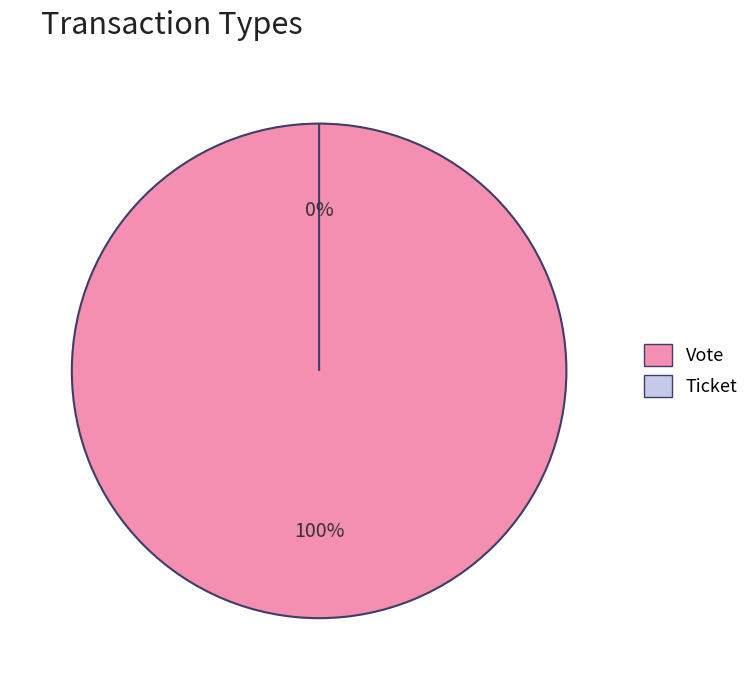

Which slice represents more than half of the pie?

Vote